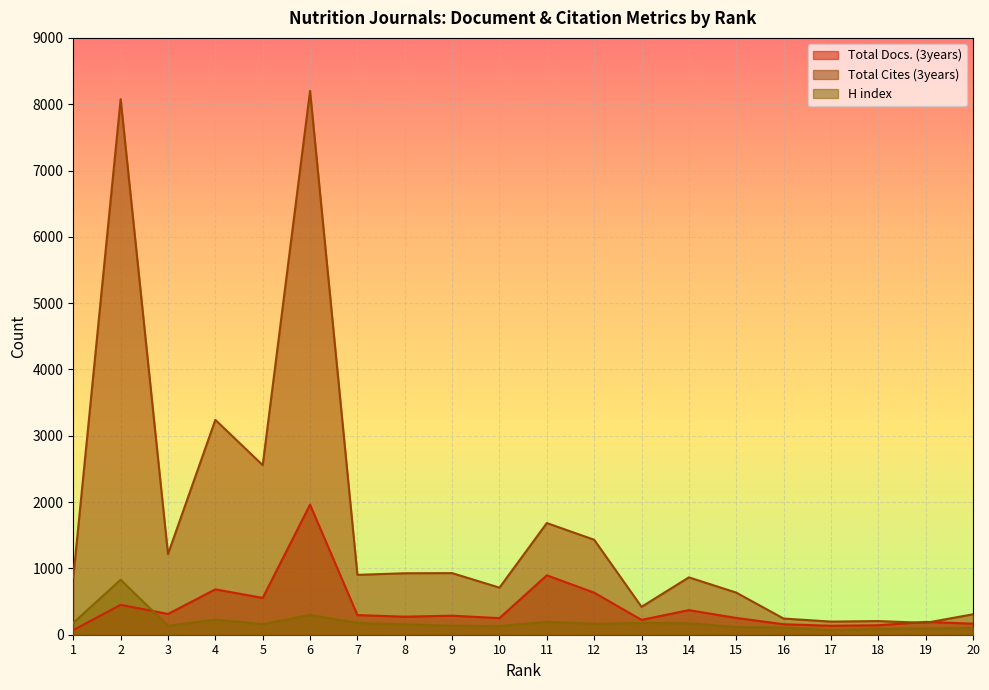

How many series are shown in this chart?

3